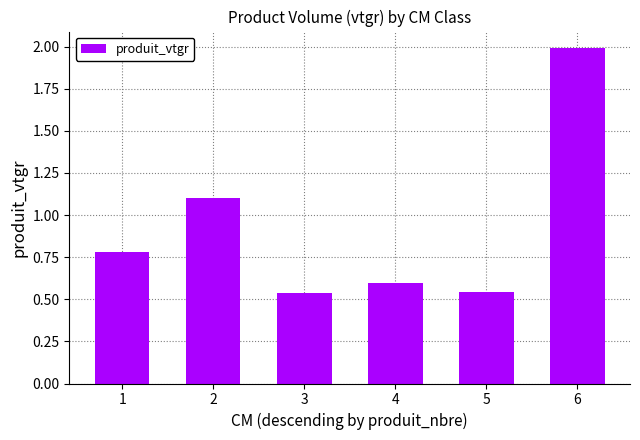

Which category has the highest value across all series?

6